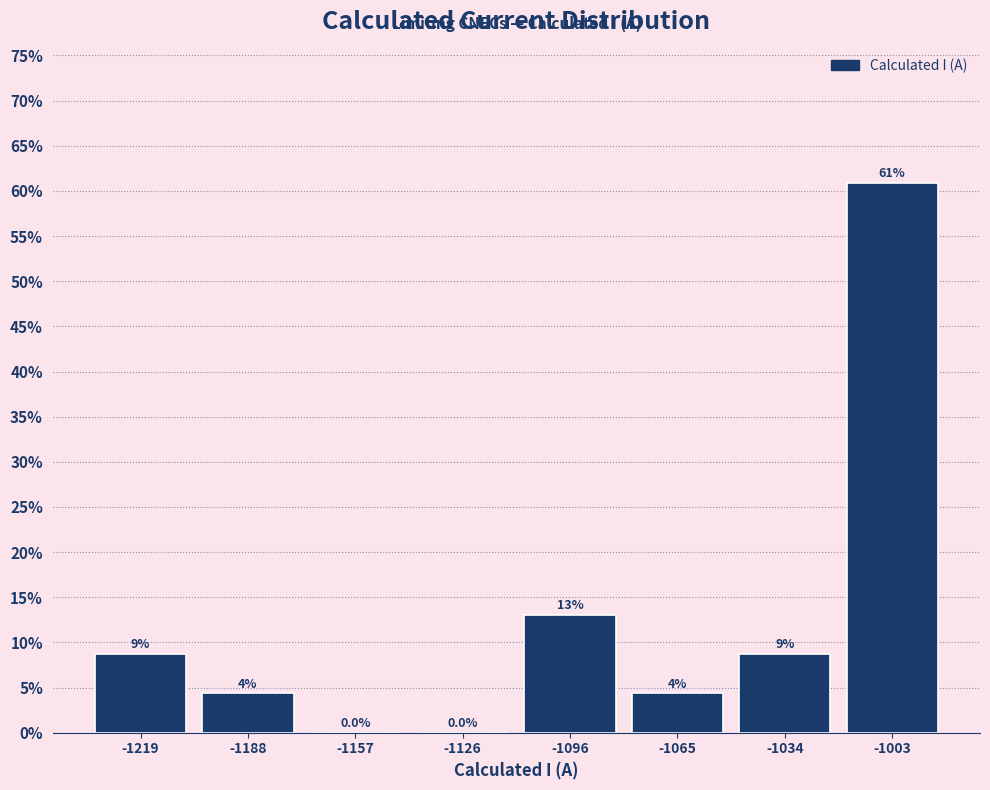

Over which range of the x-axis is the bar tallest?

-1020 to -990